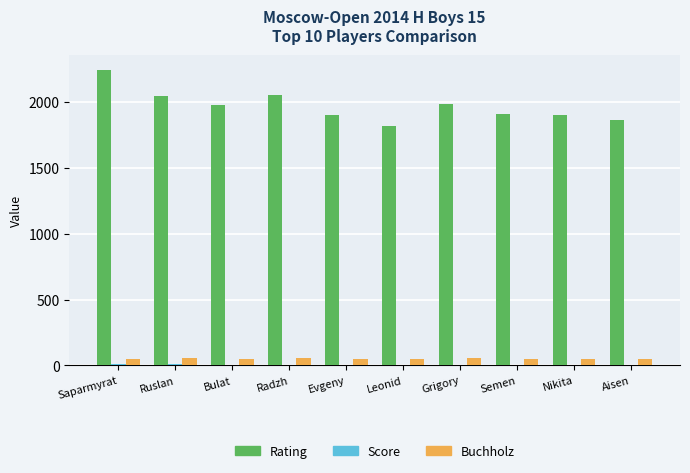

What is the maximum value shown in the chart?

2244.0